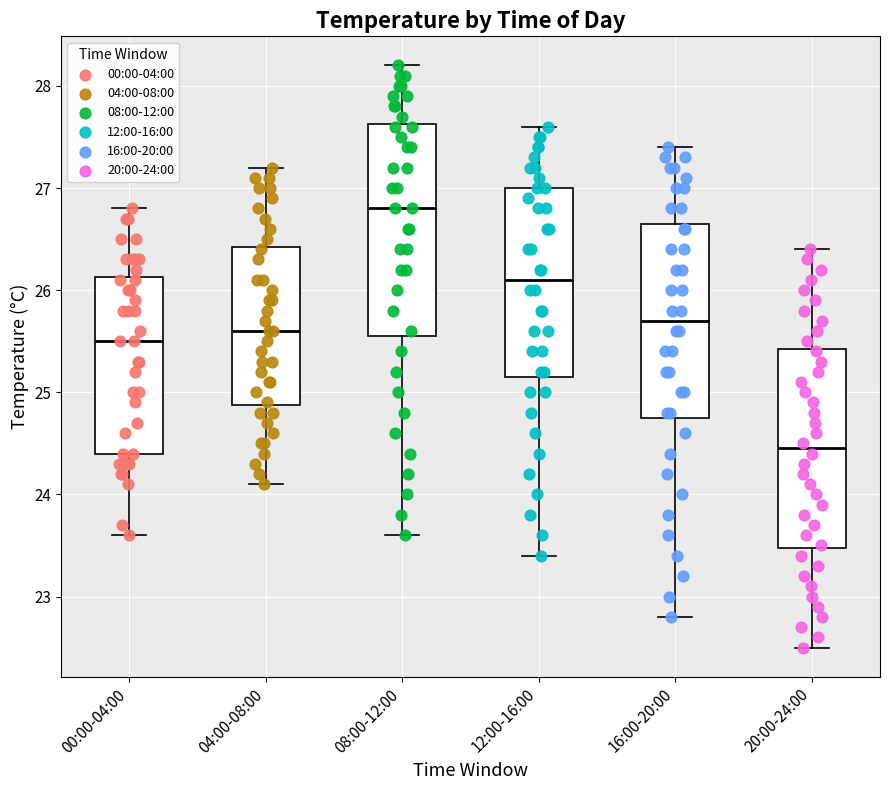

Reading left to right, transcribe this box plot: for each box, give where its median line is, the range the box spans, and where its two whiskers end, as read against the y-axis. The values are not printed on the chart, so give them approximately, as read against the axis.

00:00-04:00: median 25.5, box 24.4 to 26.1, whiskers 23.6 to 26.8
04:00-08:00: median 25.6, box 24.9 to 26.4, whiskers 24.1 to 27.2
08:00-12:00: median 26.8, box 25.6 to 27.6, whiskers 23.6 to 28.2
12:00-16:00: median 26.1, box 25.2 to 27.0, whiskers 23.4 to 27.6
16:00-20:00: median 25.7, box 24.8 to 26.7, whiskers 22.8 to 27.4
20:00-24:00: median 24.5, box 23.5 to 25.4, whiskers 22.5 to 26.4